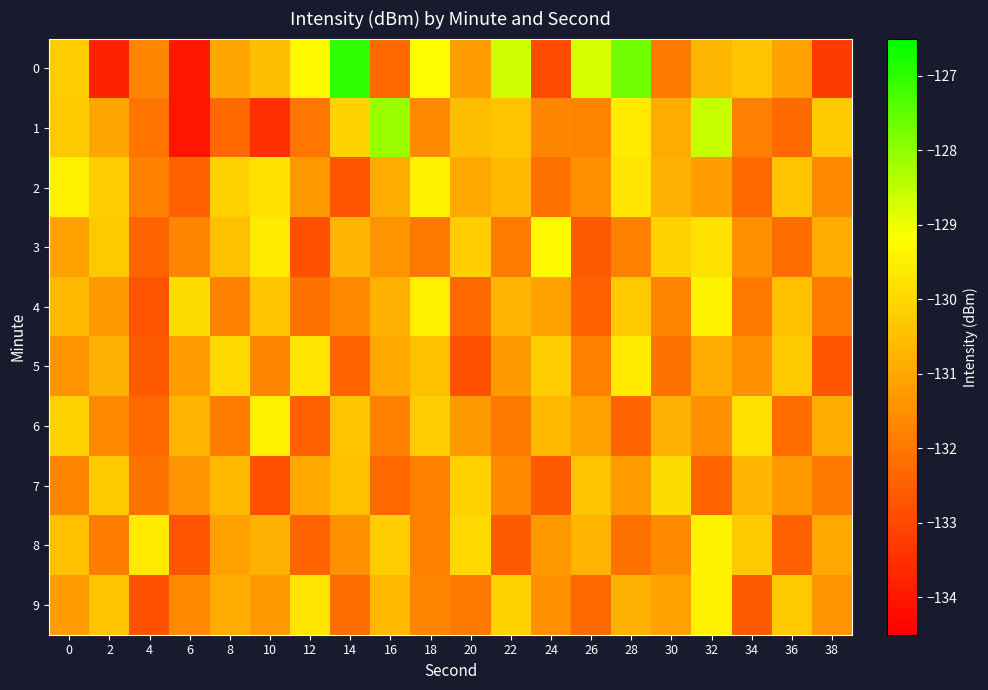

What is the total value across all series at 26?

-1313.4